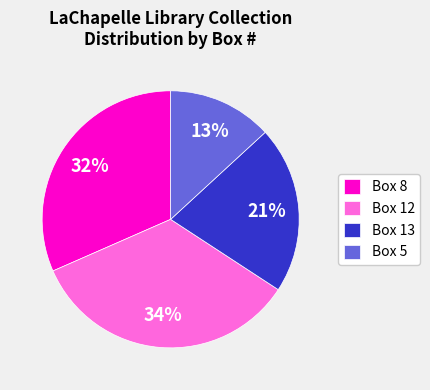

Which category has the smallest portion of the pie?

Box 5